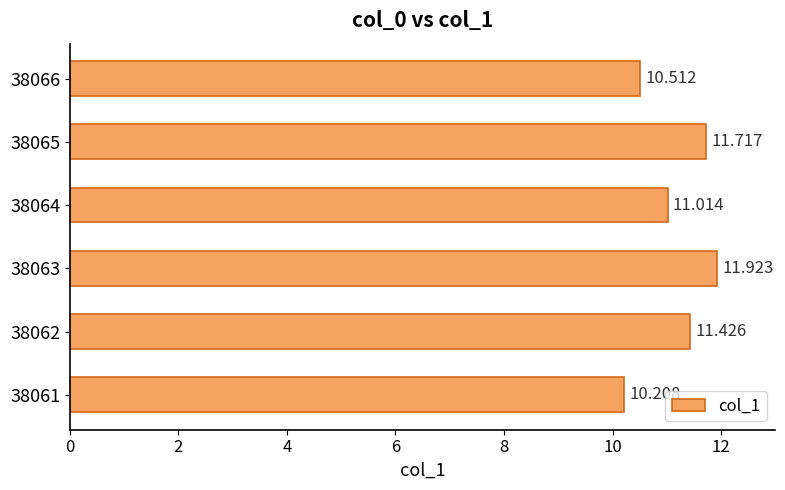

At which label is the value closest to 11?

38064